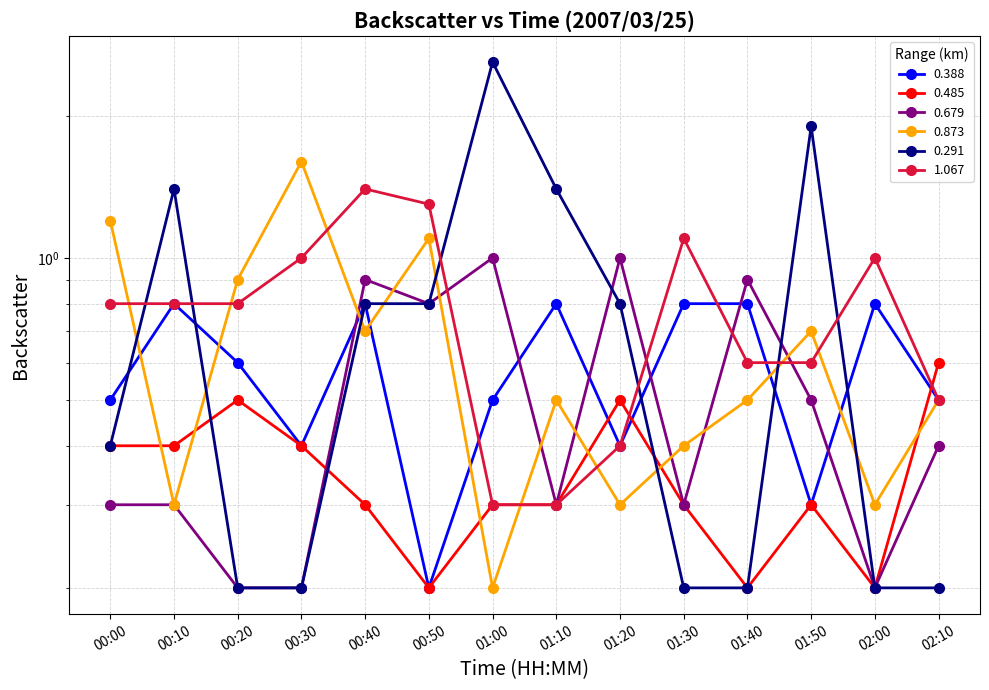

Where is 0.291 nearest to the value 1?

00:40